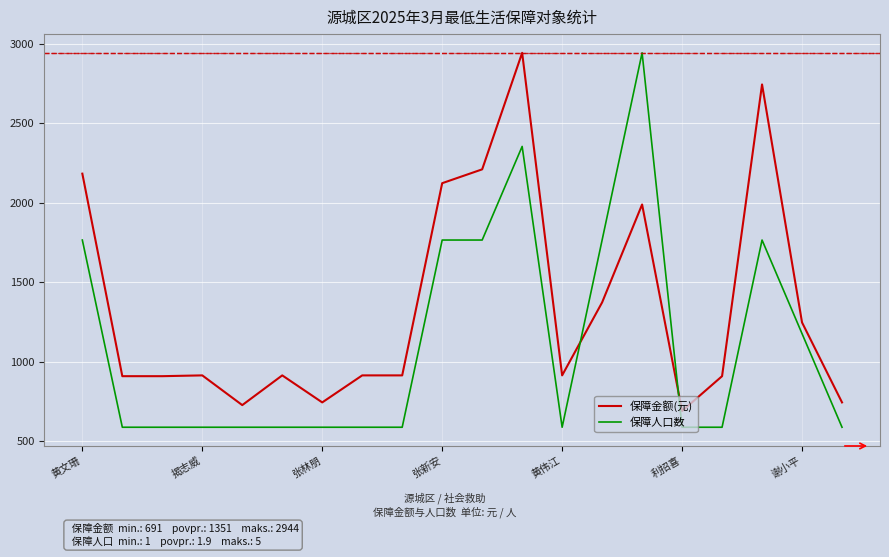

What is the difference between the second highest and second lowest values in the 保障人口数 series?

1766.4